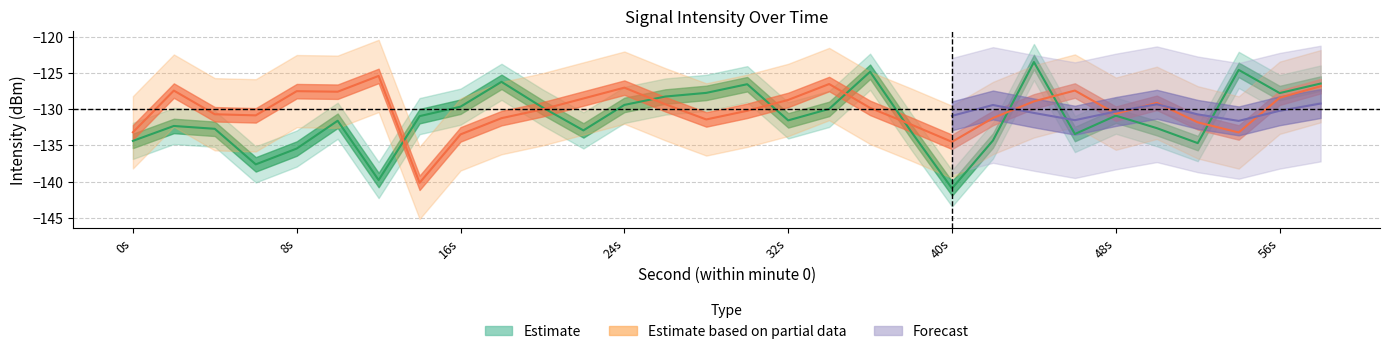

Which series changed the most between 22 and 38?

intensity_partial